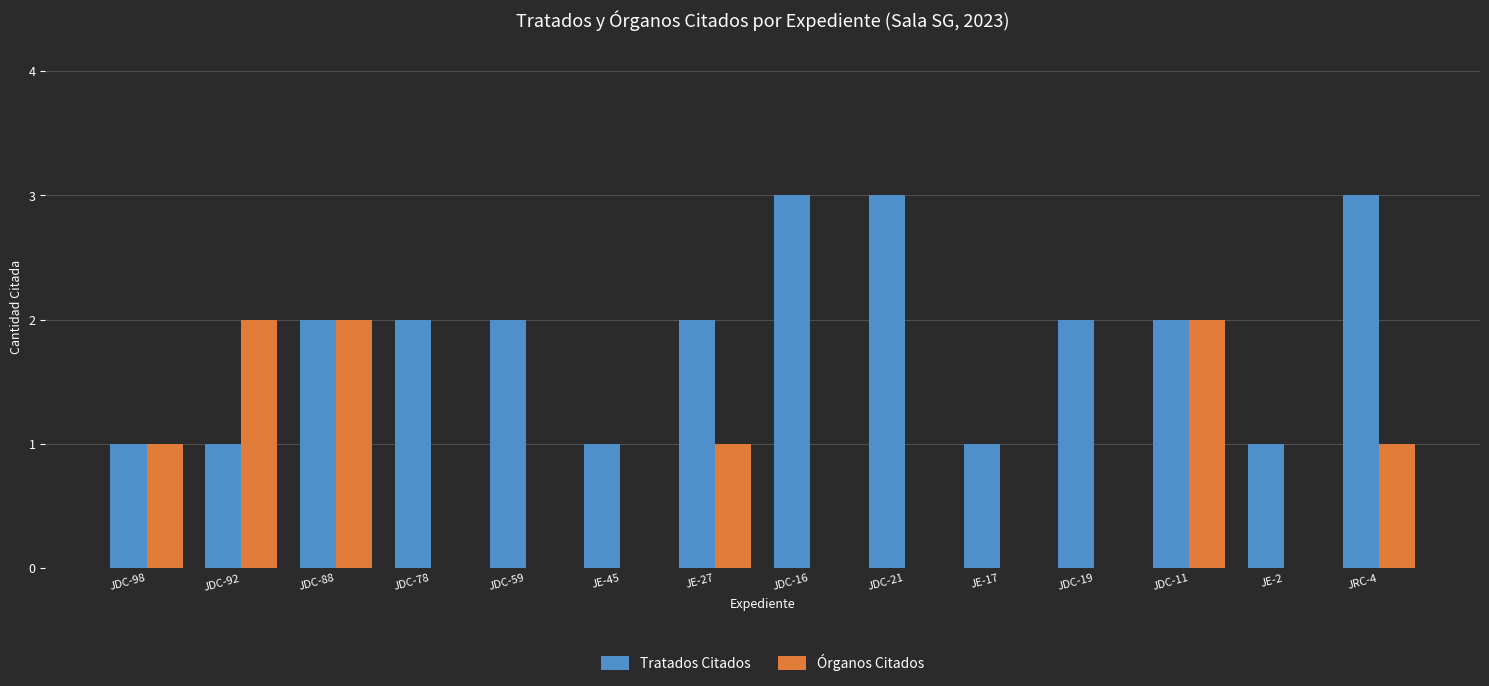

What is the difference between the Tratados Citados values at JE-27 and JDC-98?

1